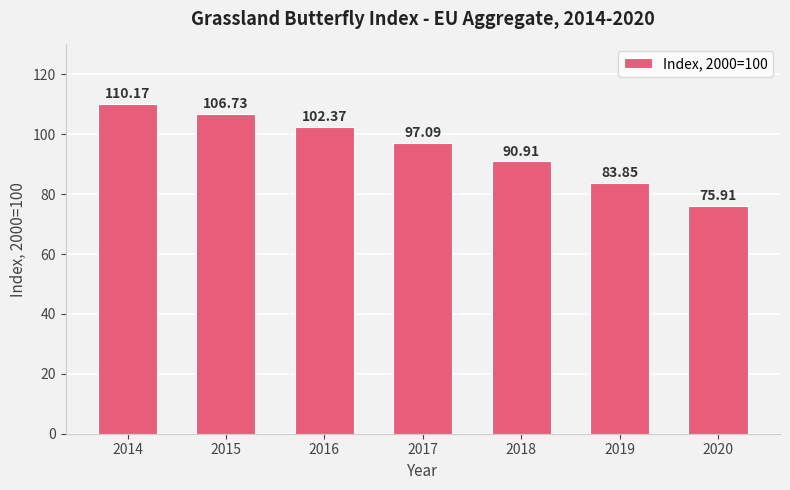

List the labels in order of value, smallest first.

2020, 2019, 2018, 2017, 2016, 2015, 2014